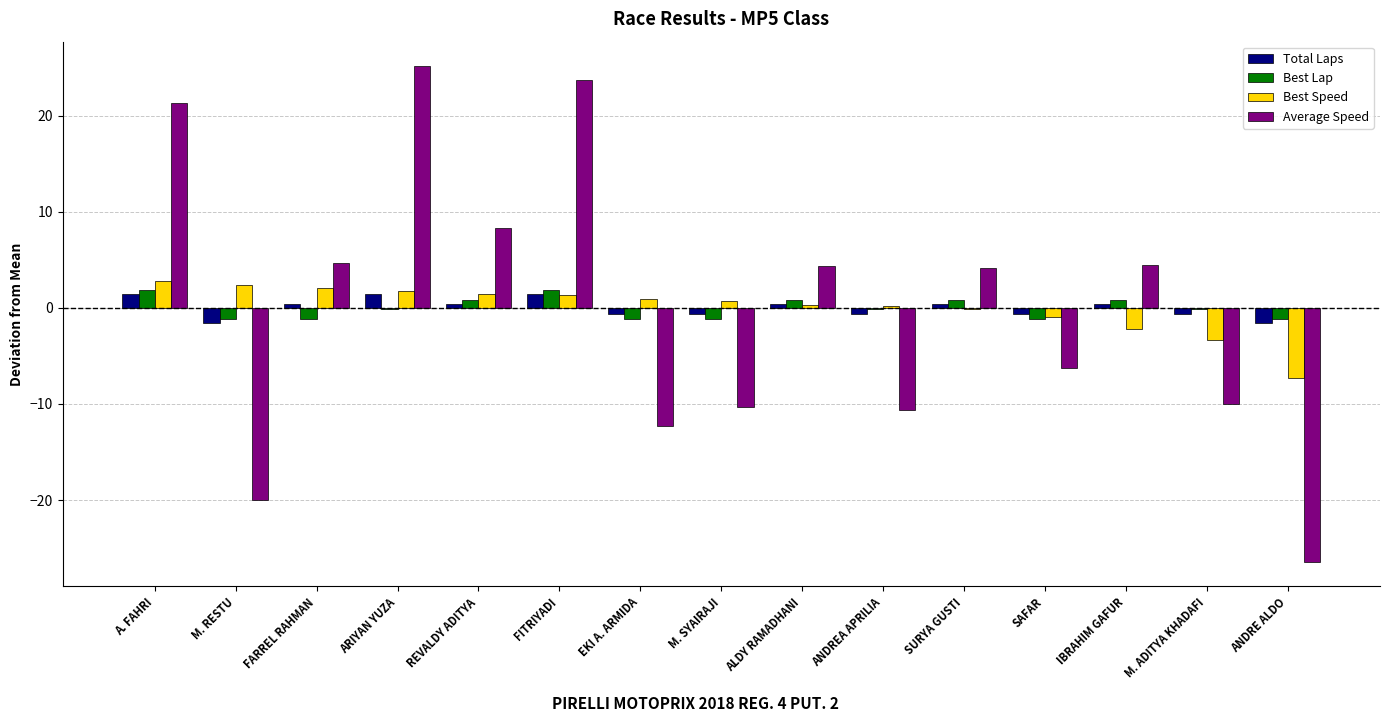

Which series has the widest spread of values?

Average Speed